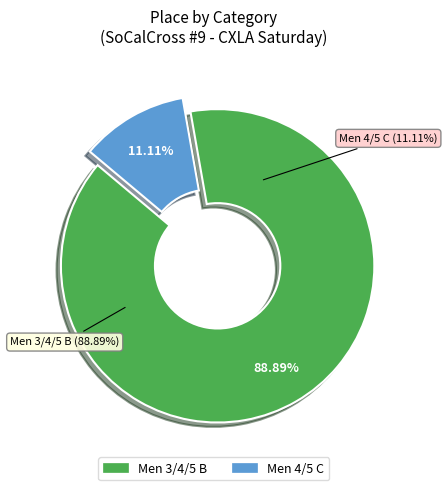

Rank the categories by value from lowest to highest.

Men 4/5 C, Men 3/4/5 B